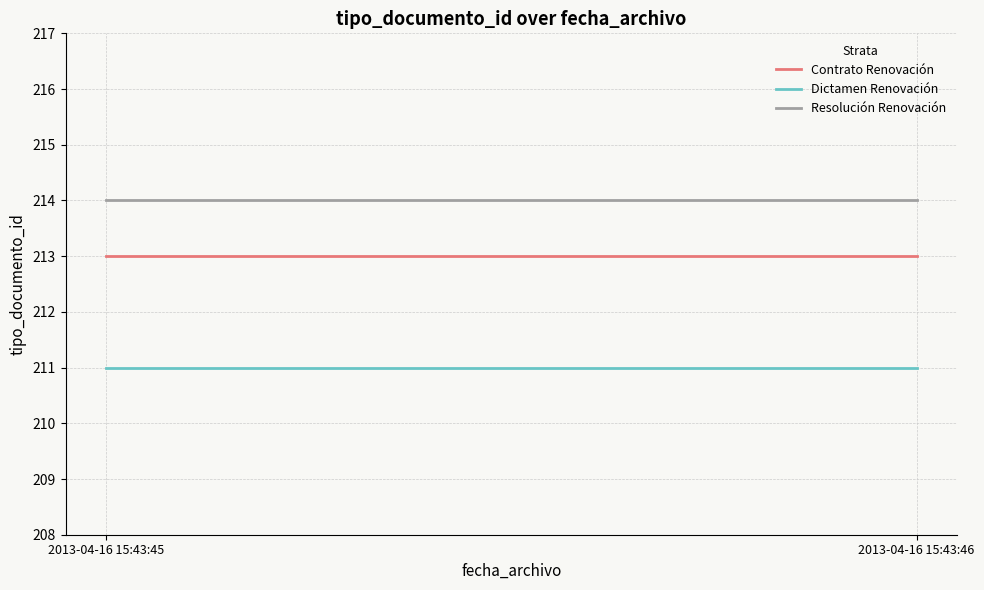

What is the value of the Contrato Renovación point at the 1st from the left?

213